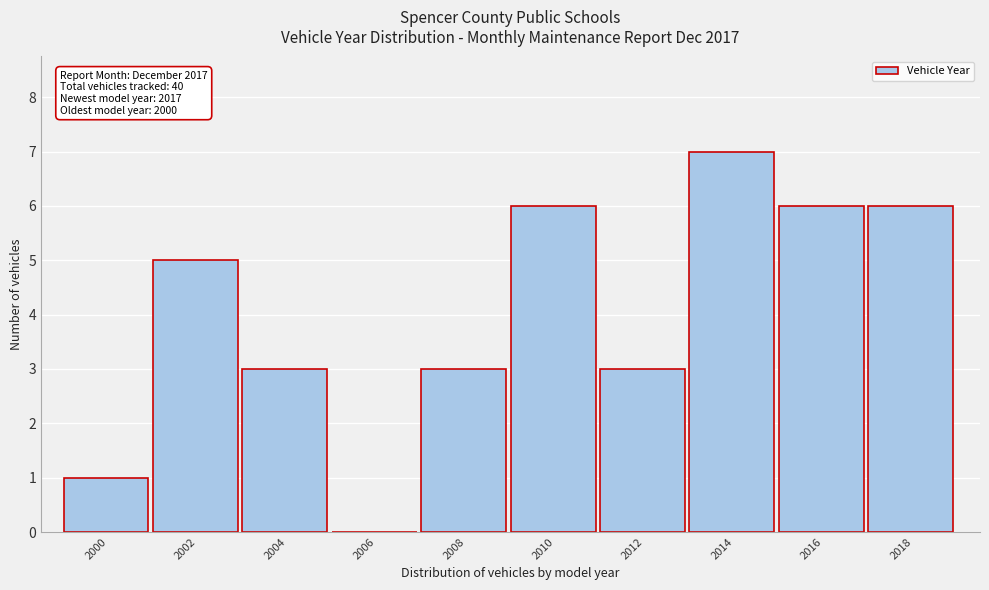

Over which range of the x-axis is the bar tallest?

2013 to 2015